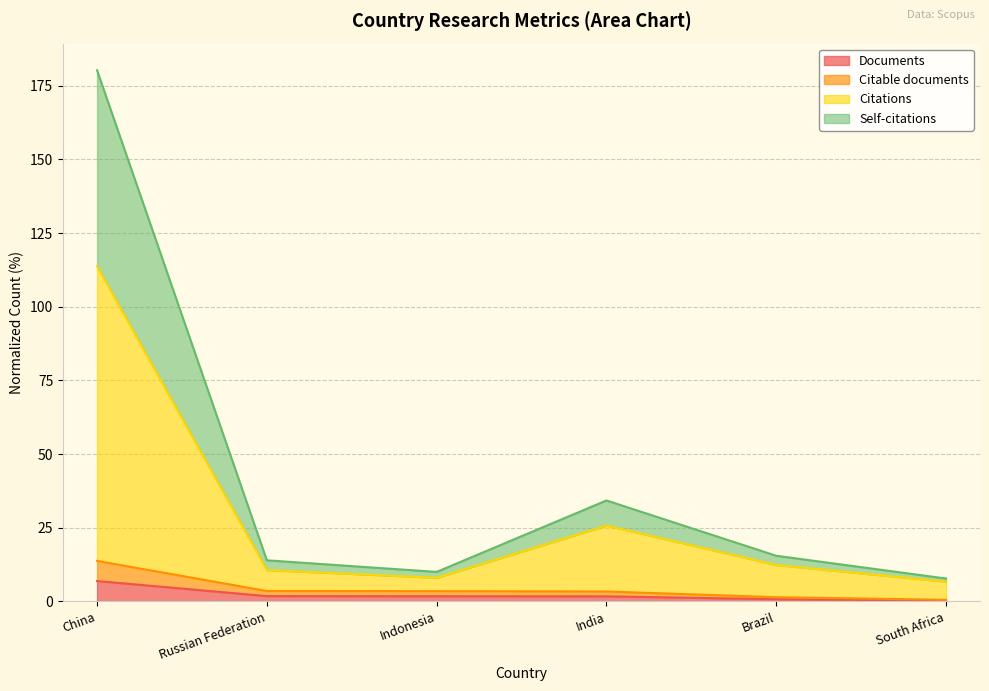

Reading right to left, extract all data points from this chart.

Documents: 0.3	0.7	1.7	1.7	1.8	6.9
Citable documents: 0.5	1.4	3.3	3.5	3.5	13.7
Citations: 6.7	12.3	25.7	8.0	10.6	113.7
Self-citations: 7.7	15.5	34.2	10.0	13.9	180.3